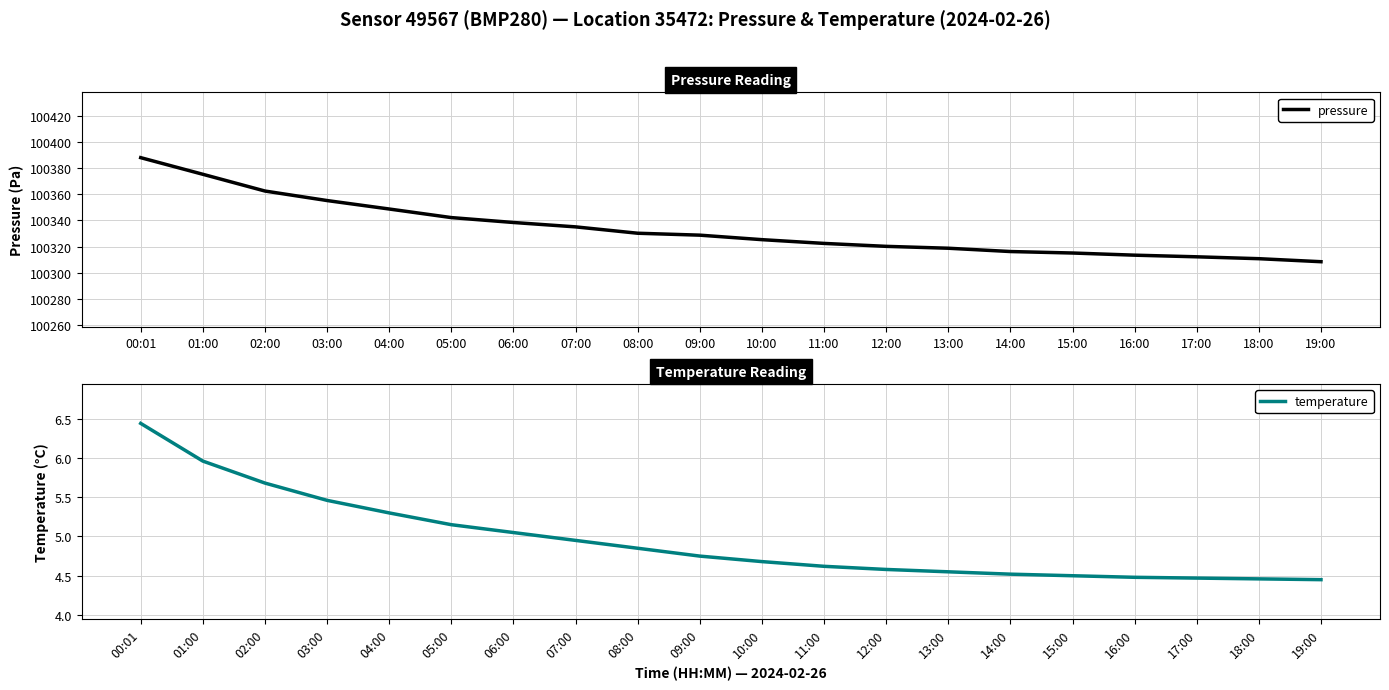

What is the value of the pressure point at the 4th from the left?

100355.2